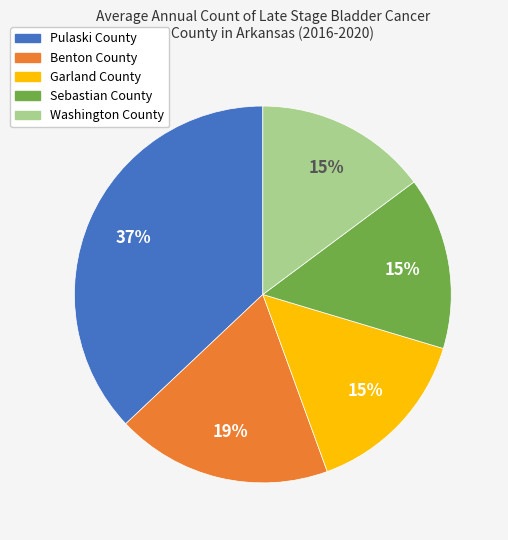

Combined, do Sebastian County and Washington County account for over 50%?

No